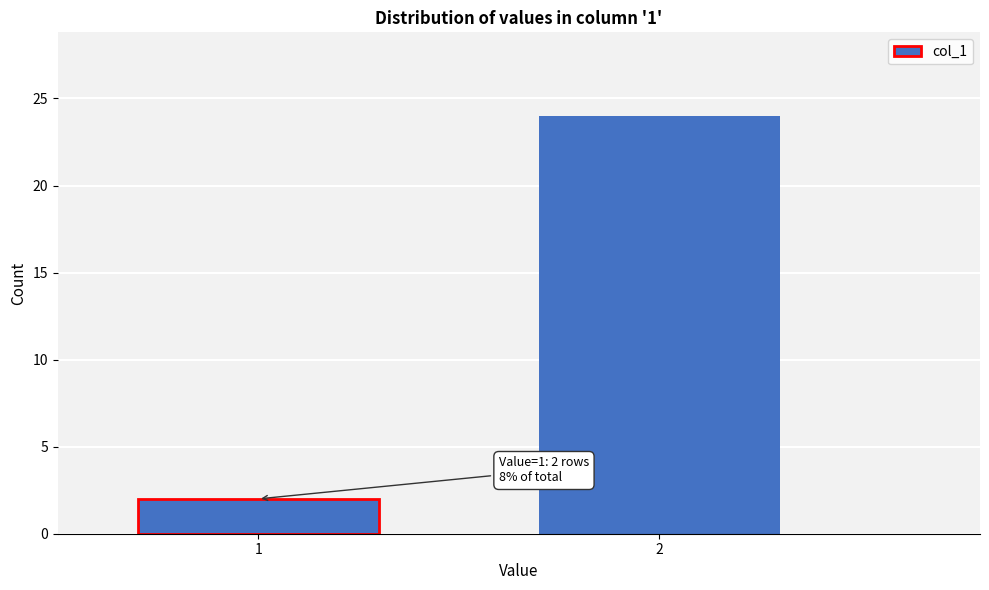

Reading left to right, list all the values displayed in this chart.

1=2	2=24